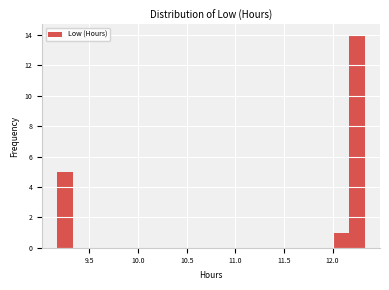

Around what value on the x-axis is the tallest bar? Give the approximate position of its centre, as read against the axis.

12.25